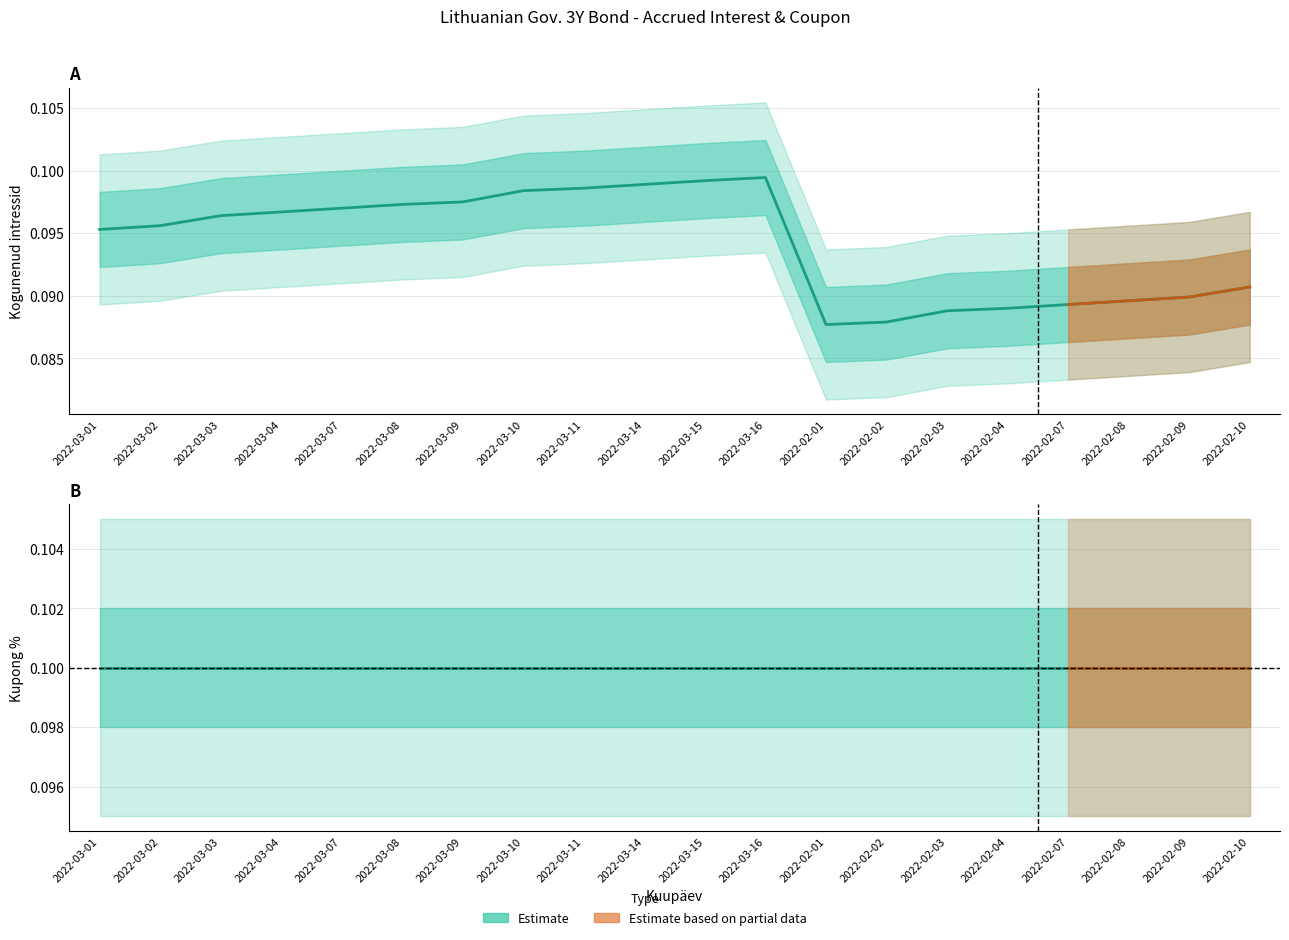

True or false: Kogunenud intressid and Kupong % intersect in this chart.

False